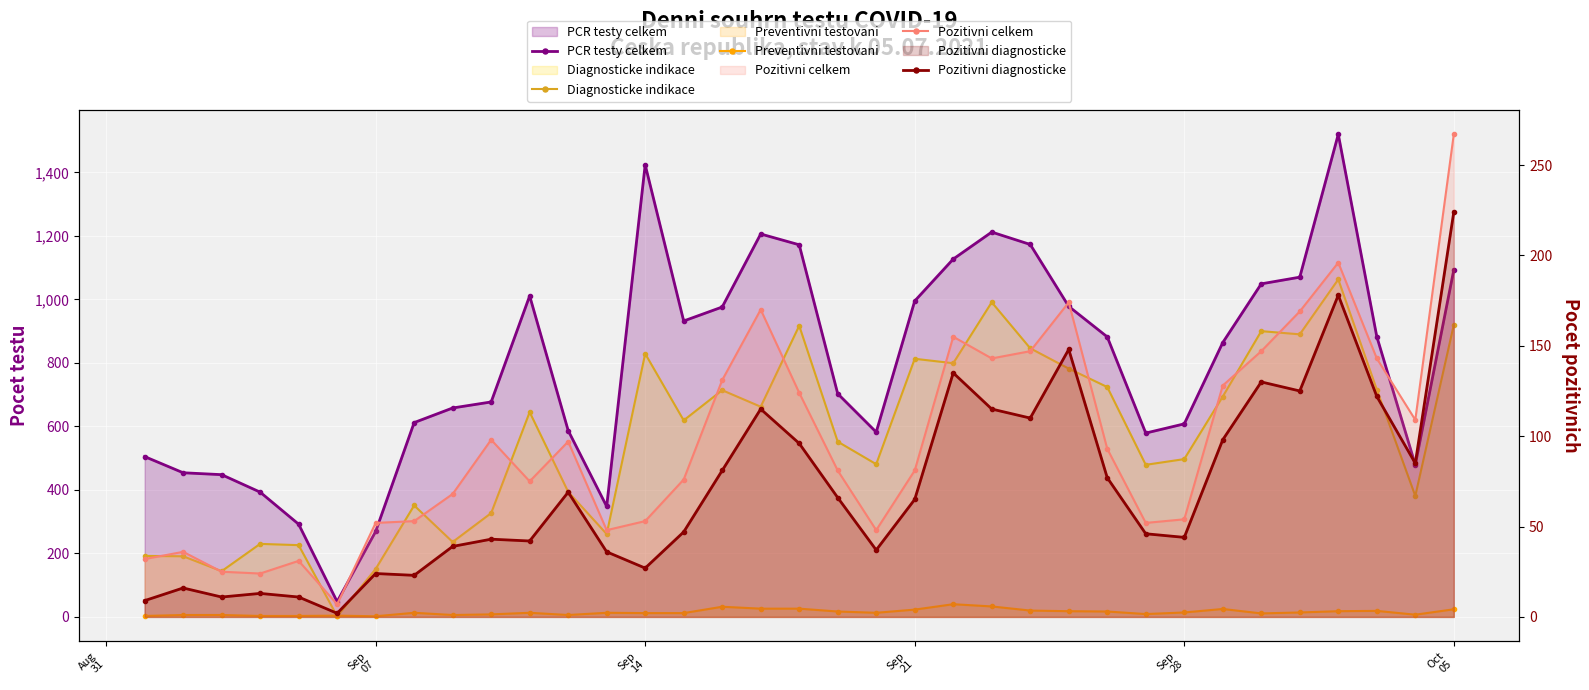

How many interior local valleys does the Pozitivni celkem series have?

8